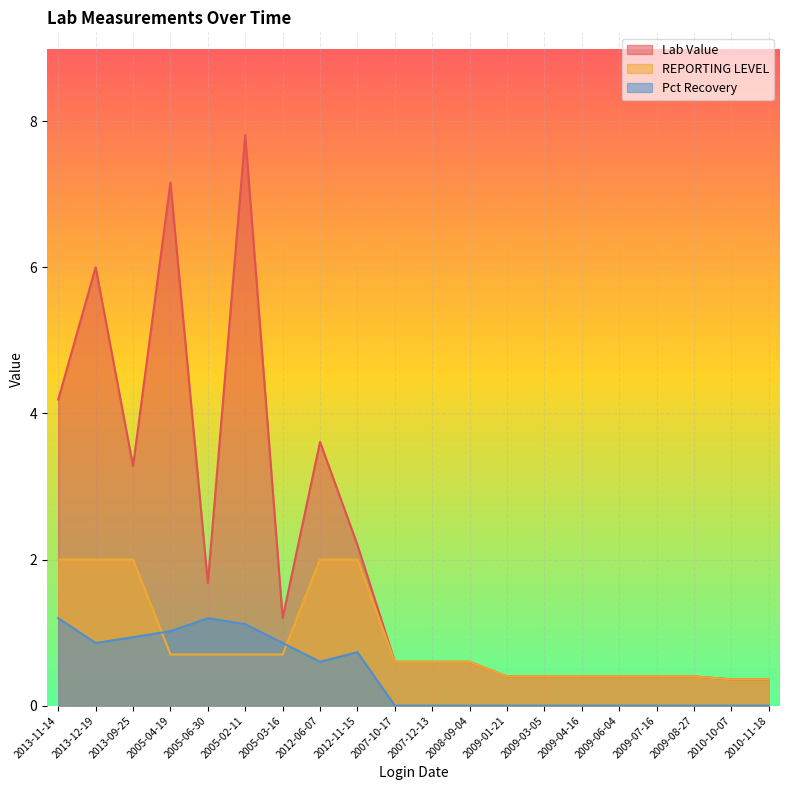

Which series changed the most between 2012-06-07 and 2012-11-15?

Lab Value